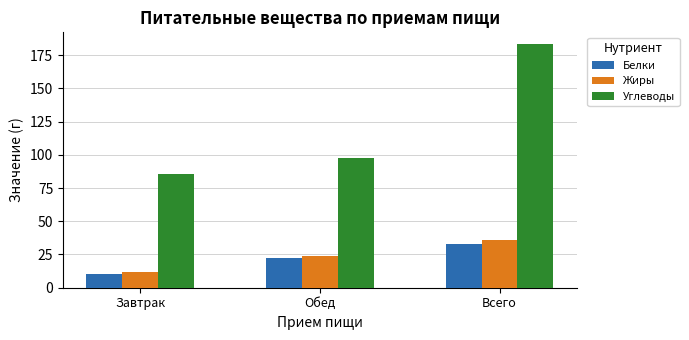

The value of Углеводы at Обед is 97.5. True or false?

True